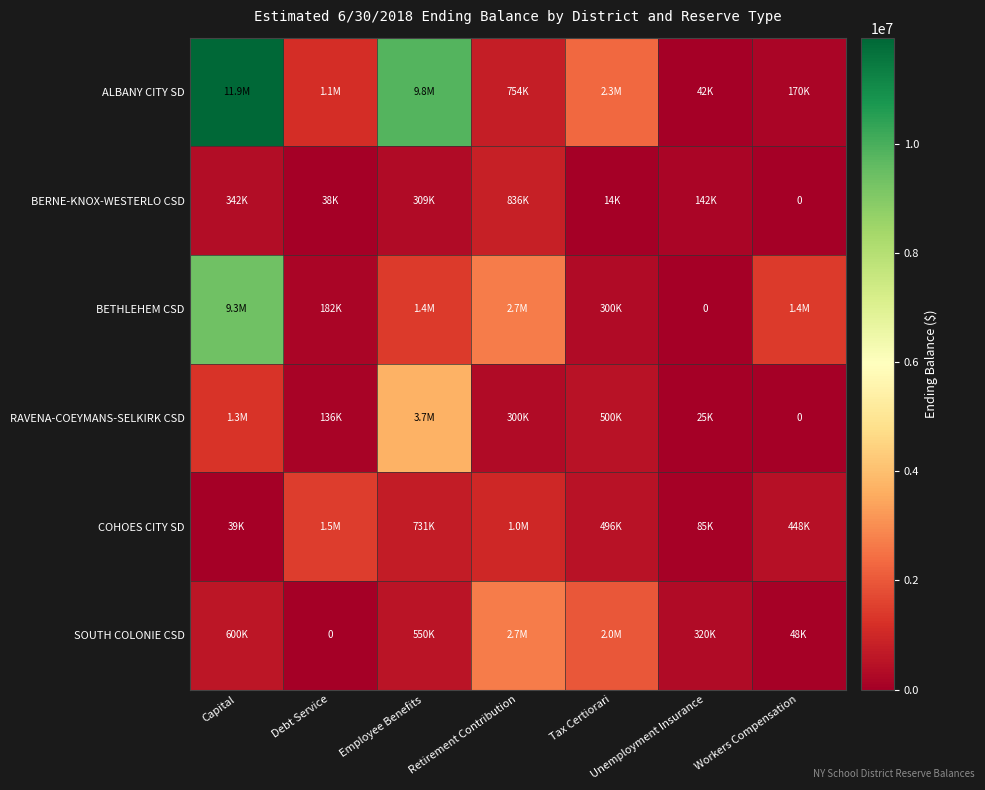

What is the spread (max minus min) of values at Unemployment Insurance?

320000